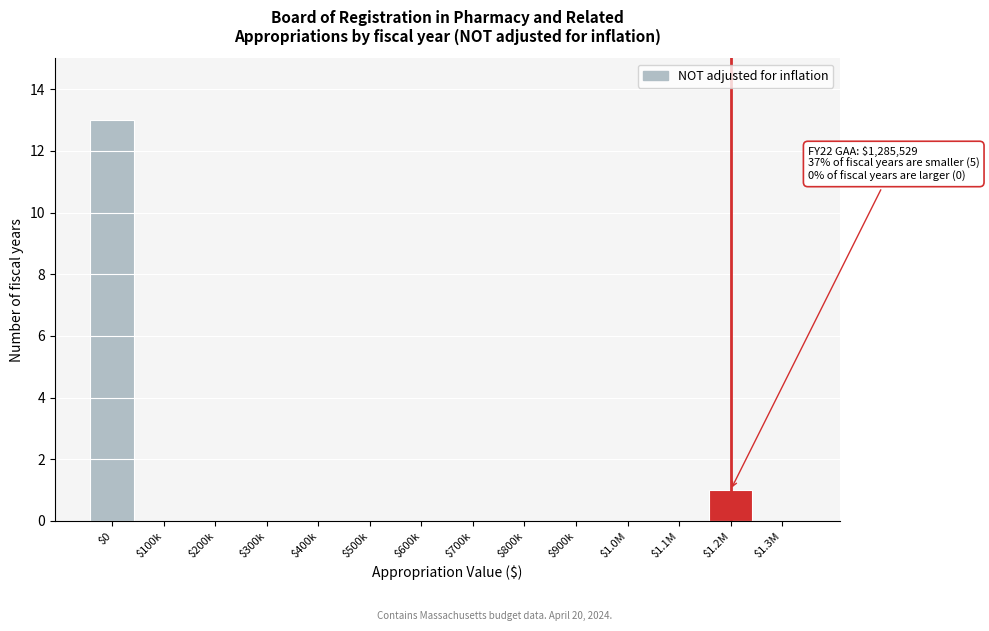

What is the sum of all values?

14